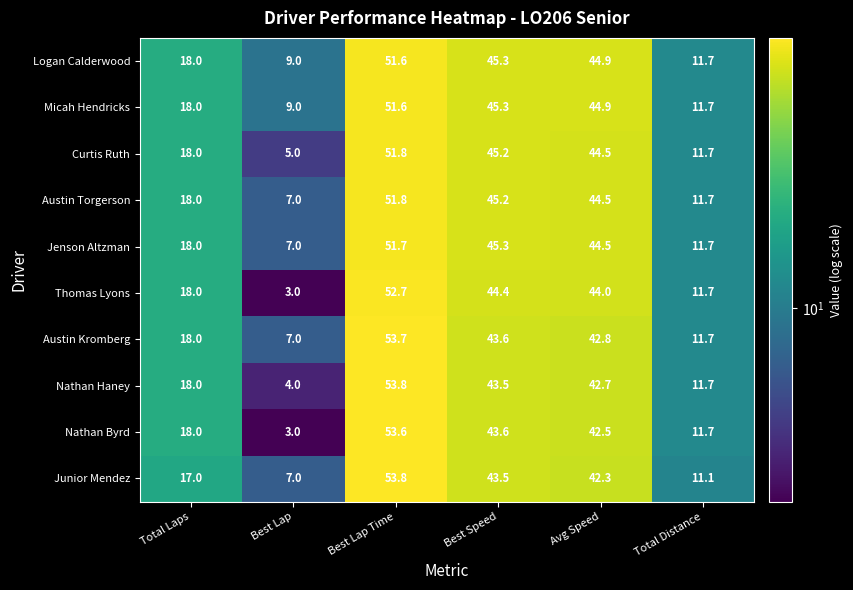

At how many categories does at least one series exceed 39?

3